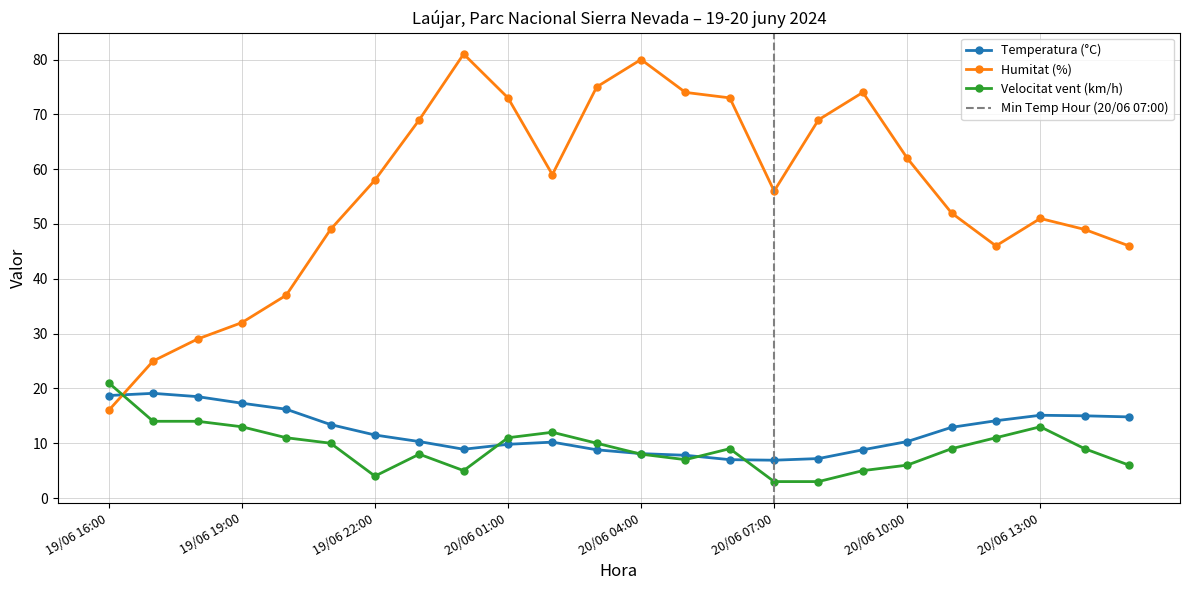

True or false: Velocitat vent (km/h) and Humitat (%) cross at least once.

True